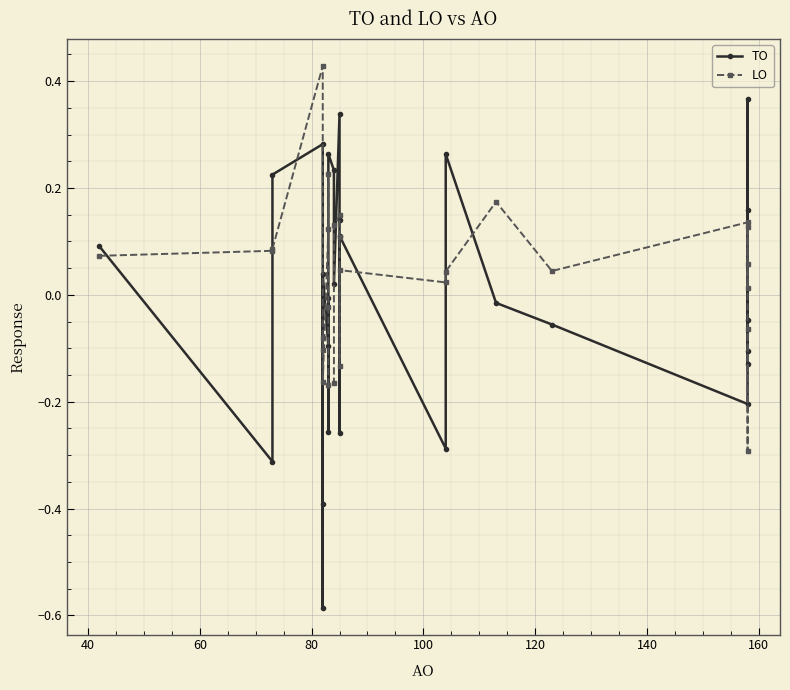

Which series has the largest total across all categories?

LO